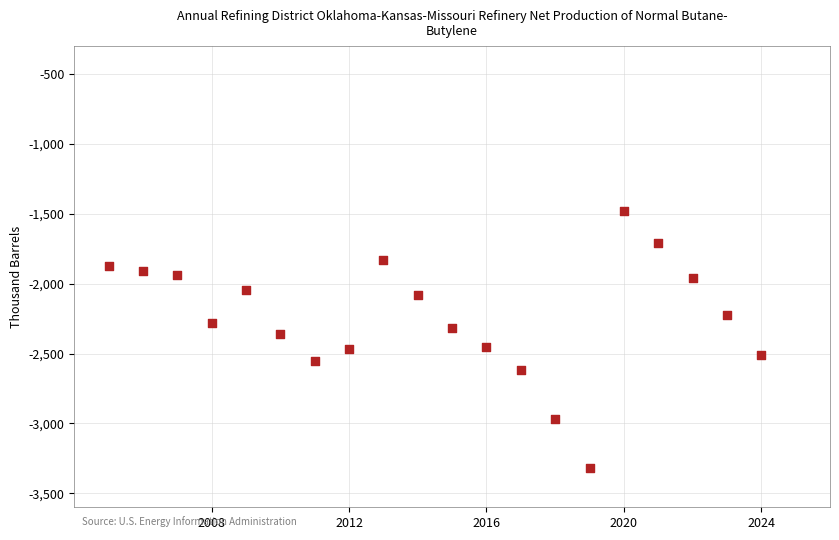

What is the range of Y values (max minus min)?

1837.3